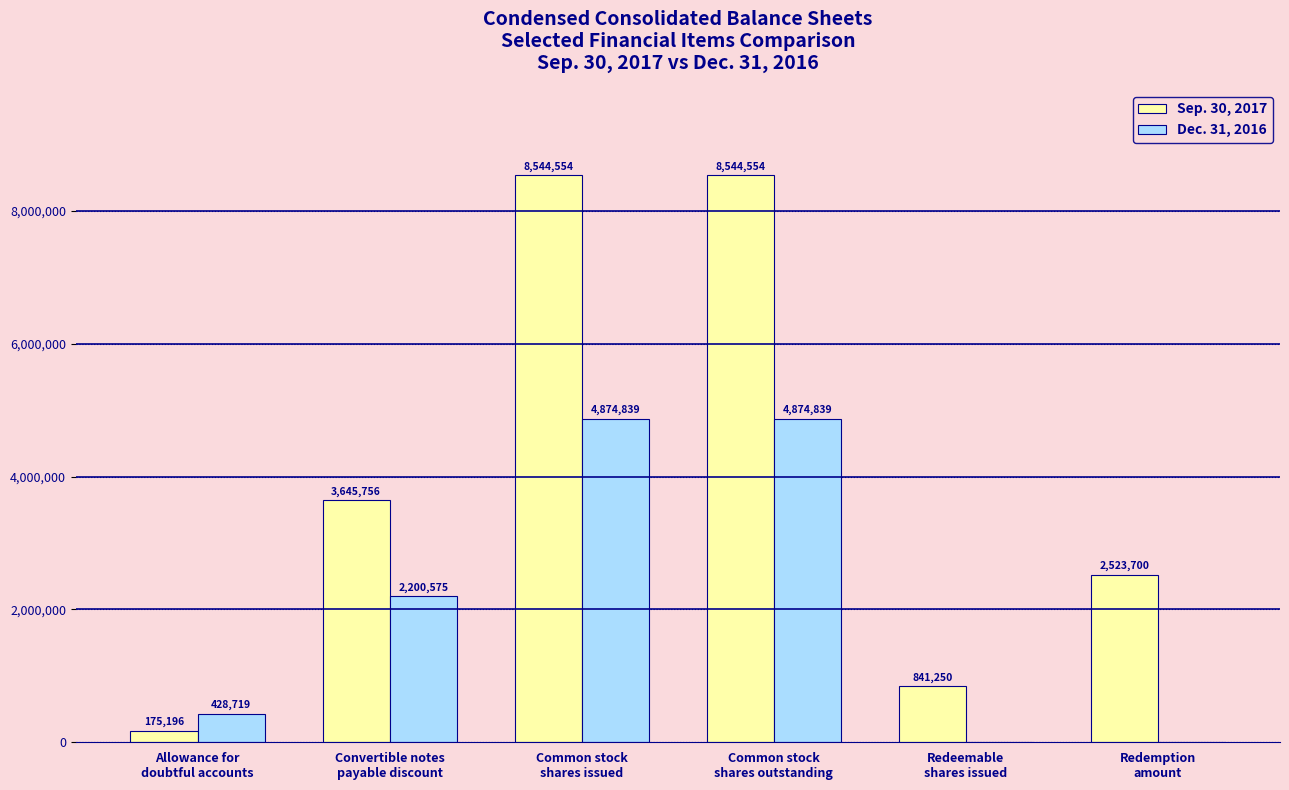

What is the greatest value displayed?

8544554